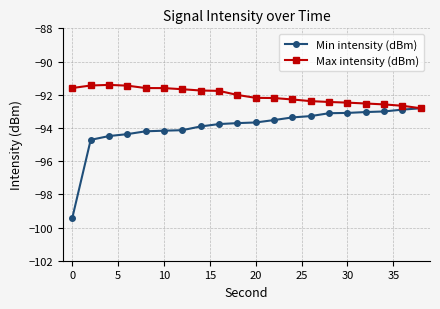

What is the value of the Min intensity (dBm) point at the 5th from the left?

-94.2